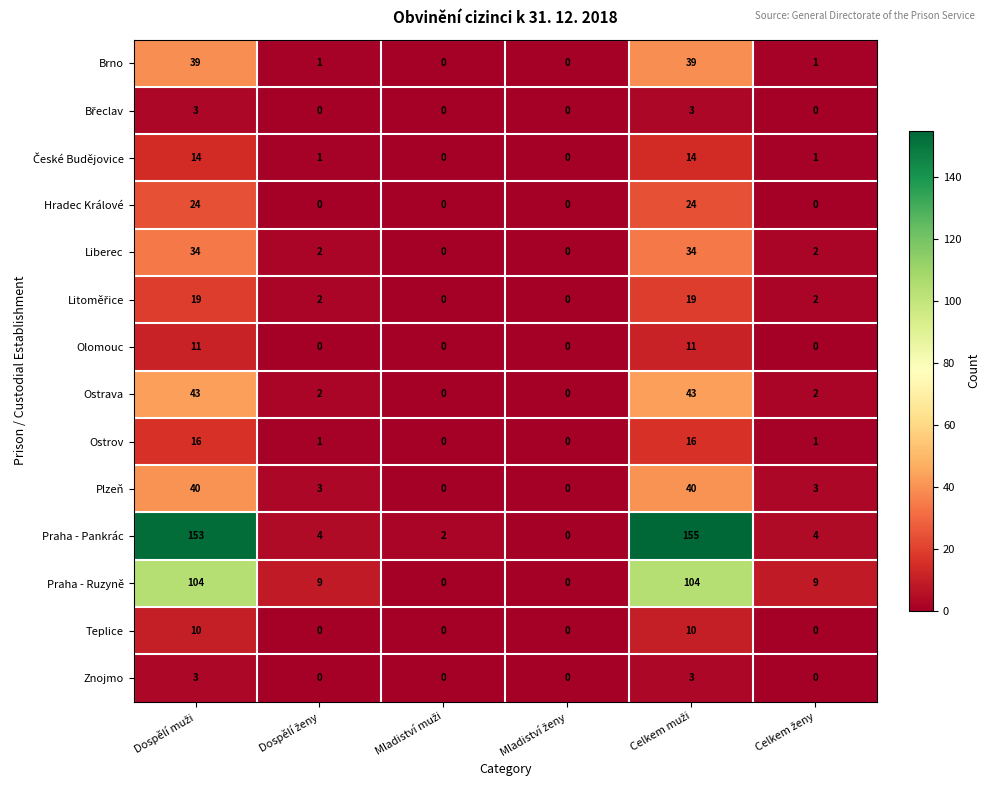

Which series has the largest range (max minus min)?

Praha - Pankrác